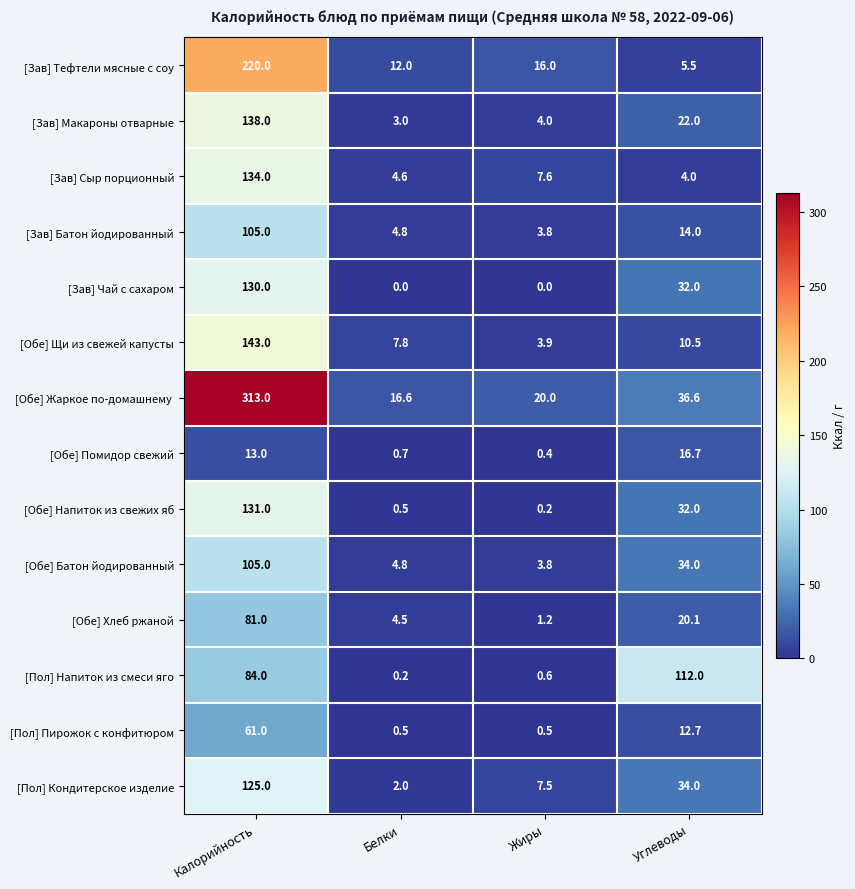

How many values in the [Пол] Пирожок с конфитюром series exceed 12?

2